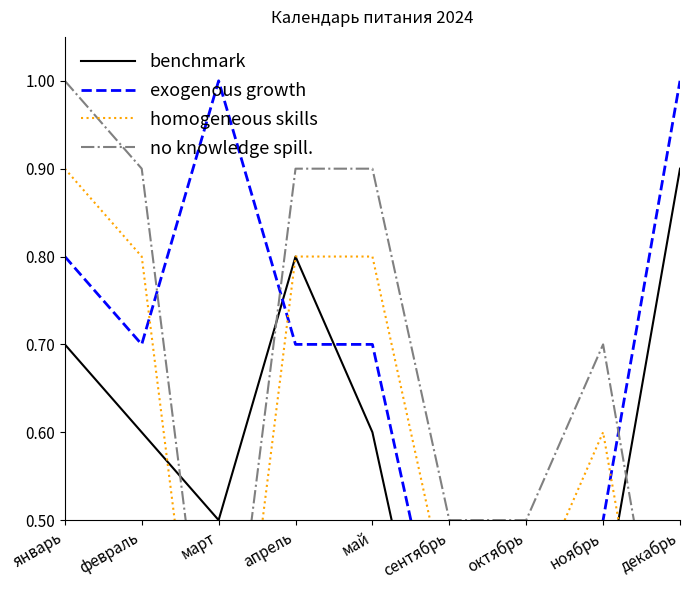

In homogeneous skills, how many points are higher than both neighbors (excluding endpoints)?

1